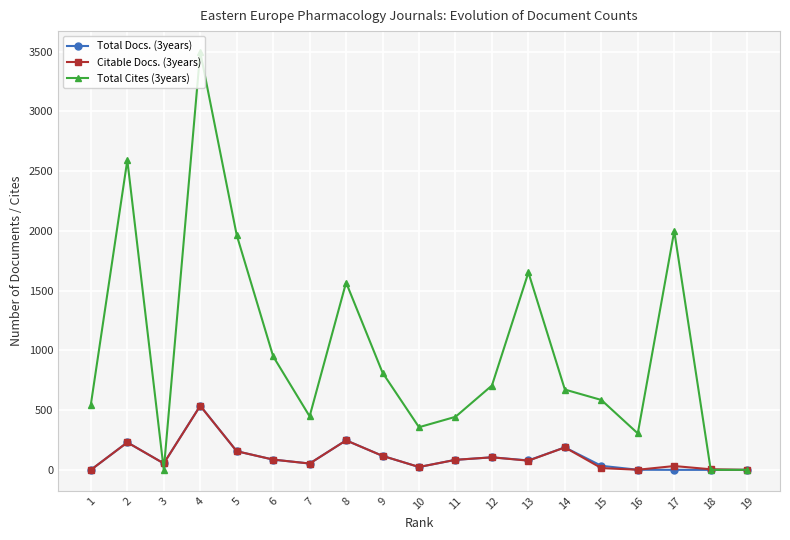

The value of Total Docs. (3years) at 8 is 247. True or false?

True